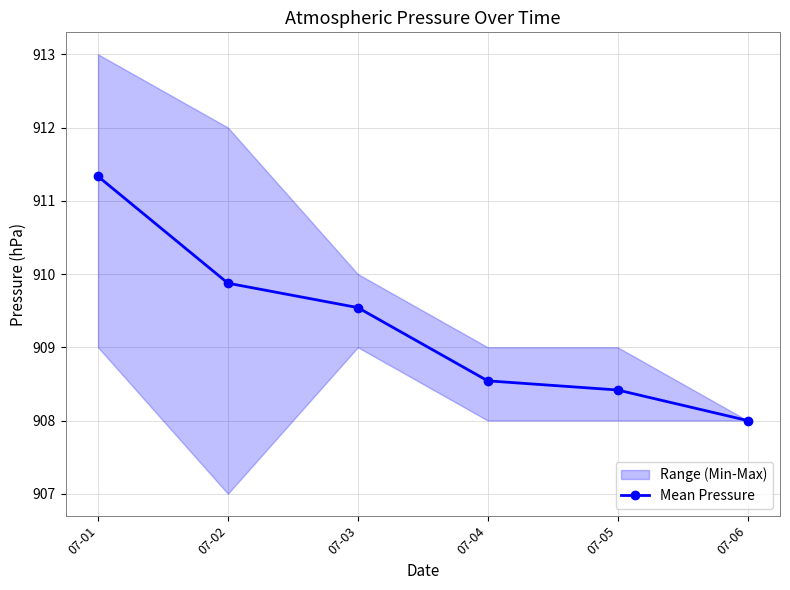

List the labels in order of value, largest first.

07-01, 07-02, 07-03, 07-04, 07-05, 07-06